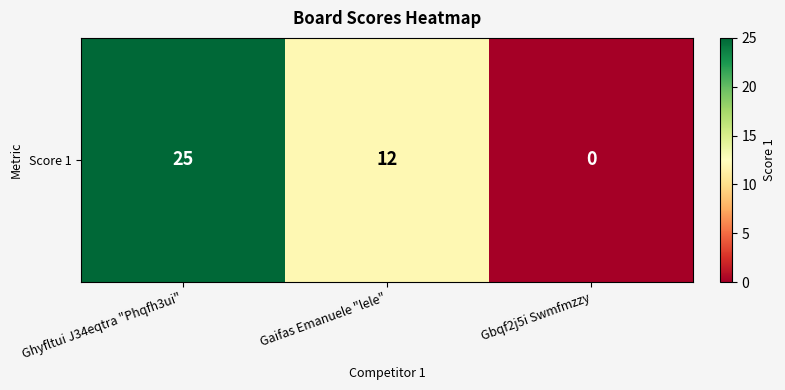

How many values are below 12?

1